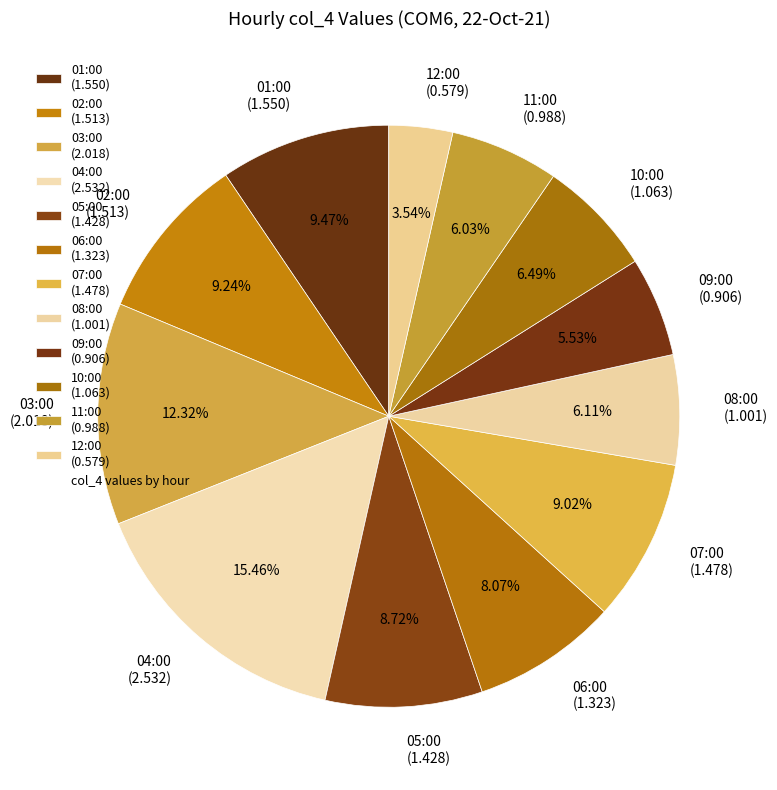

Which slice is the smallest?

12:00